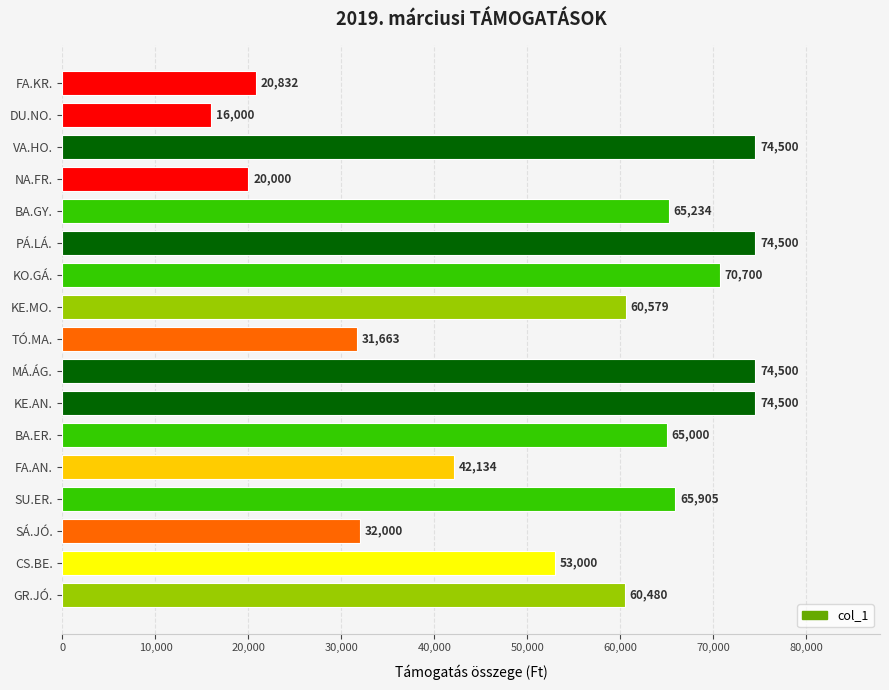

What position from the top is SÁ.JÓ.?

15